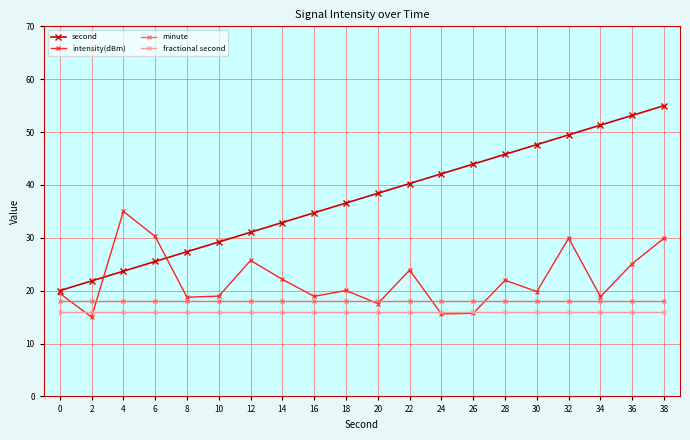

Which series has the largest total across all categories?

second